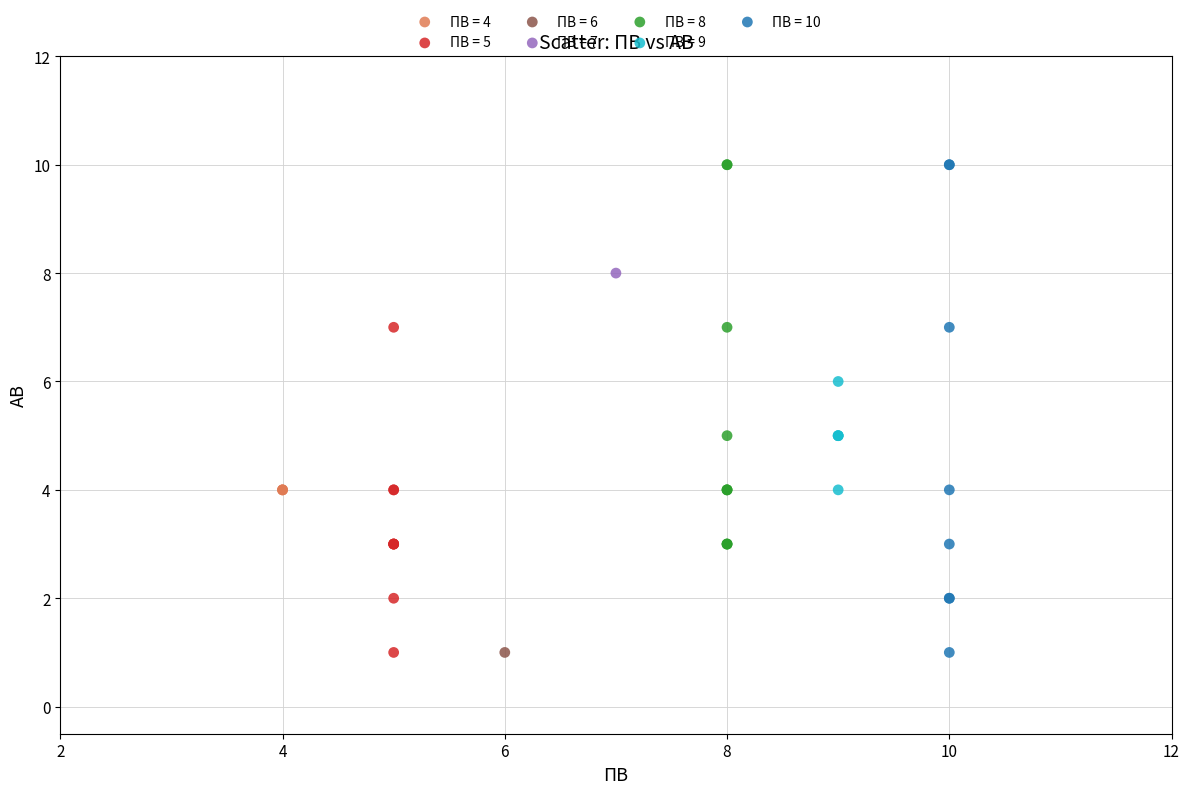

What are all the series names shown in the legend?

ПВ = 4, ПВ = 5, ПВ = 6, ПВ = 7, ПВ = 8, ПВ = 9, ПВ = 10